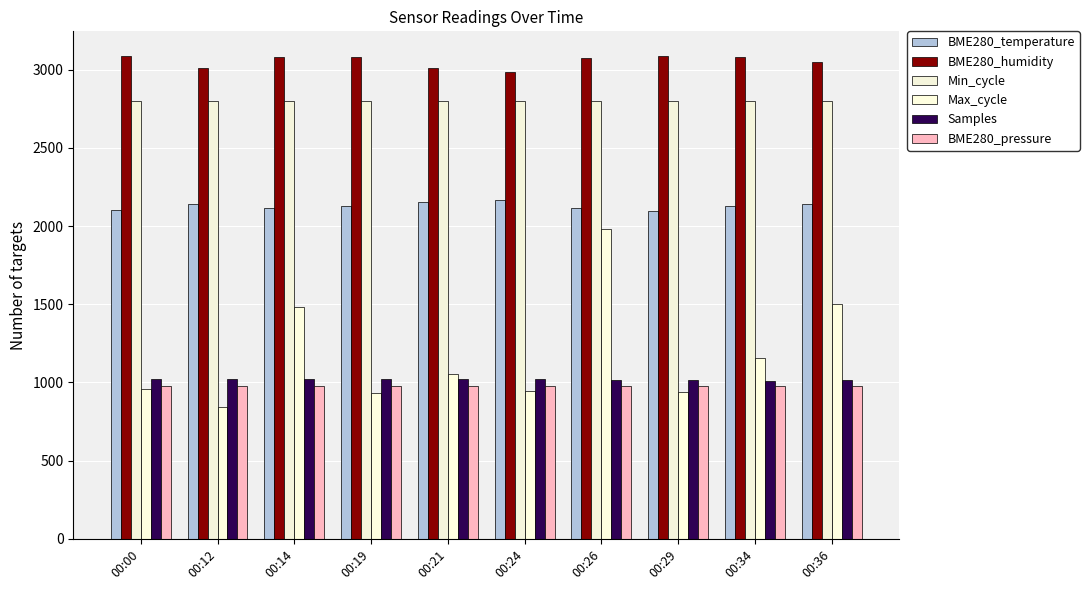

Which series changed the most between 00:19 and 00:26?

Max_cycle